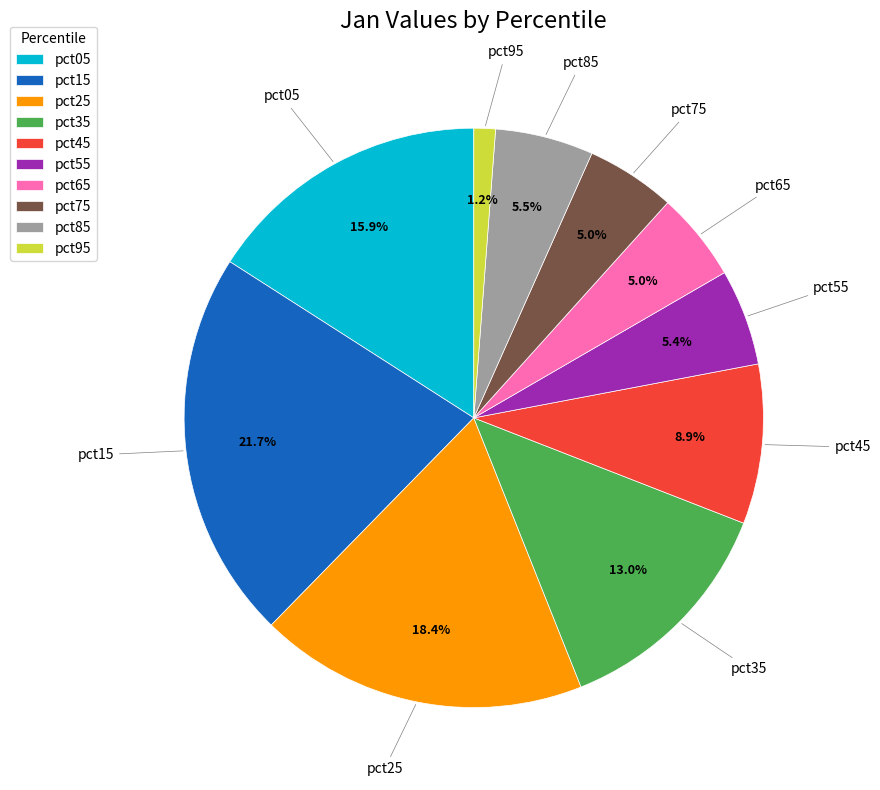

Do pct65 and pct75 together represent more than half of the pie?

No